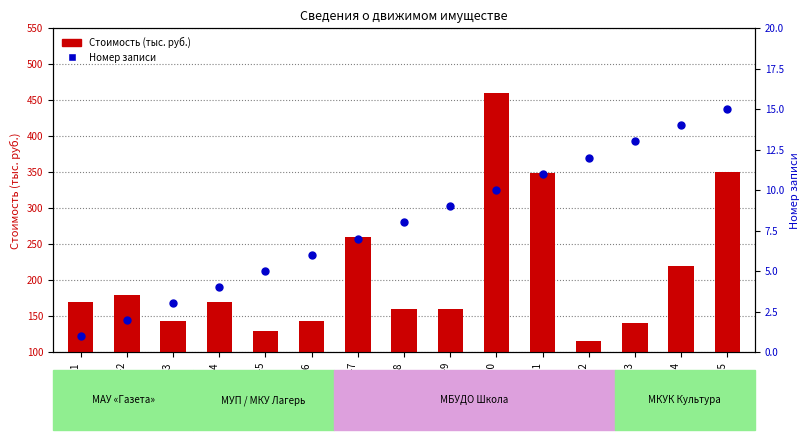

What are all the series names shown in the legend?

Стоимость (тыс. руб.), Номер записи